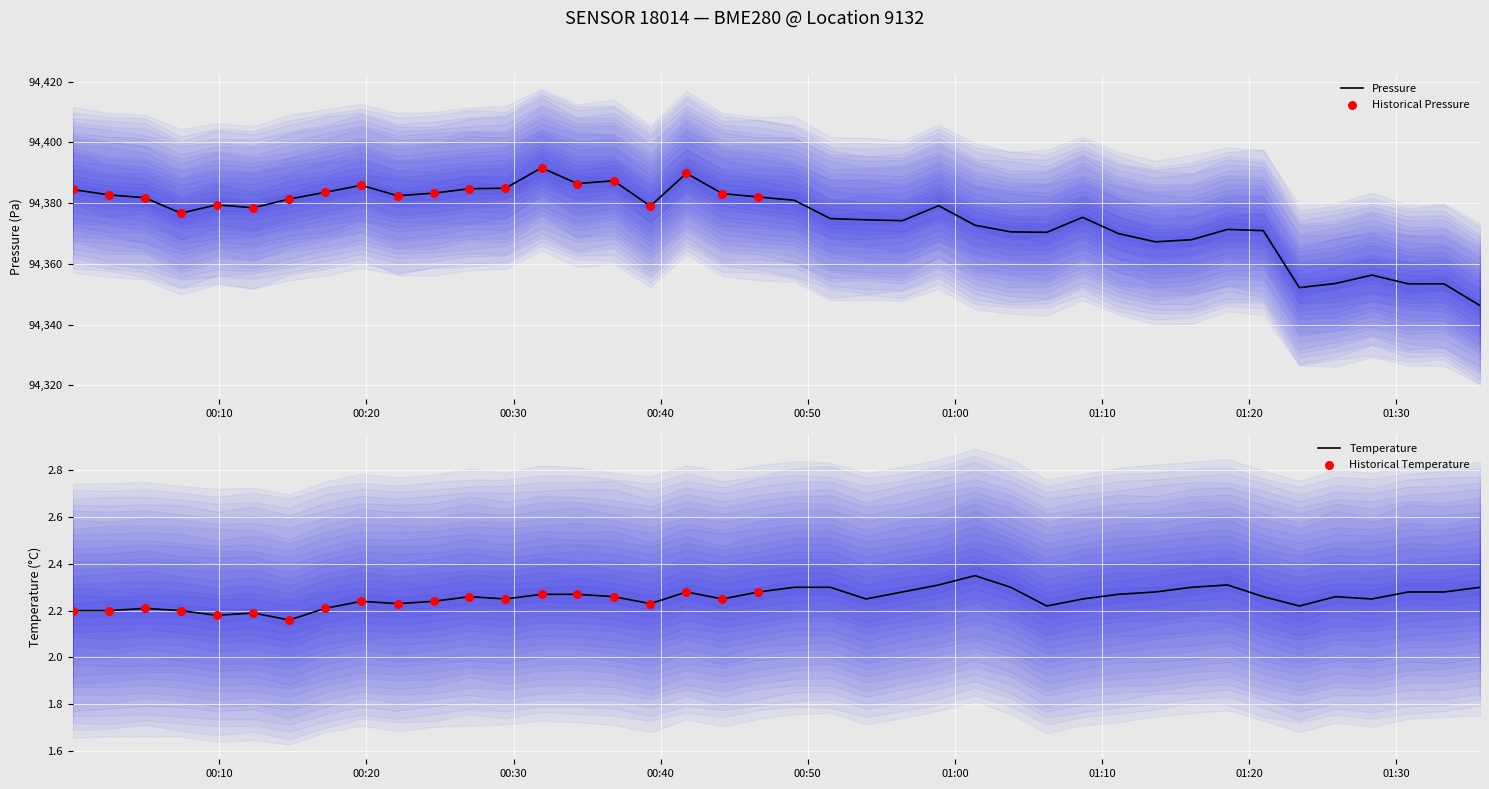

At how many categories does at least one series exceed 55572?

40